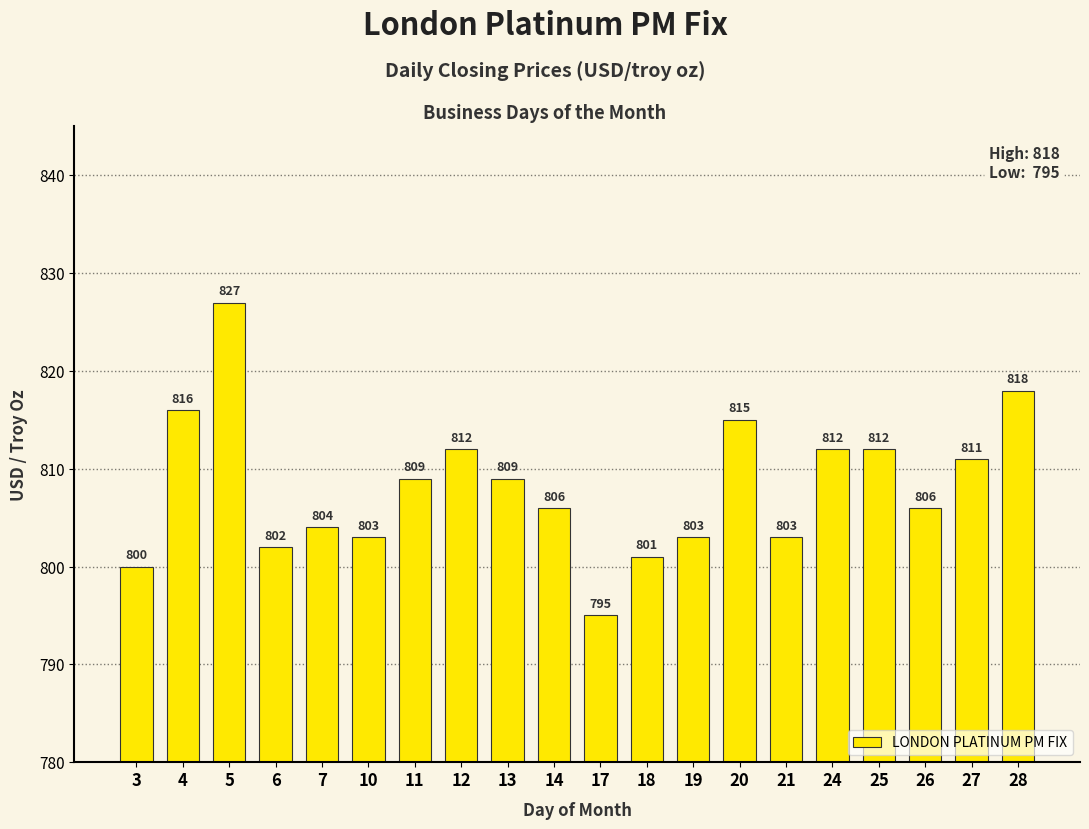

True or false: the data shows 800 at 3.

True